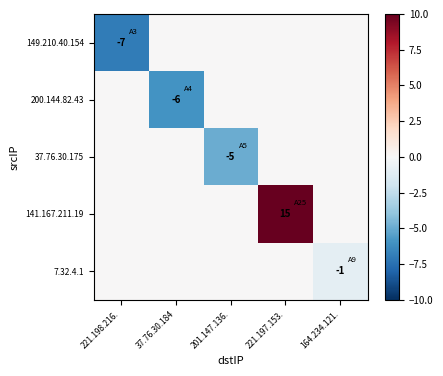

True or false: 149.210.40.154 has a value of -7 at 221.198.216..

True